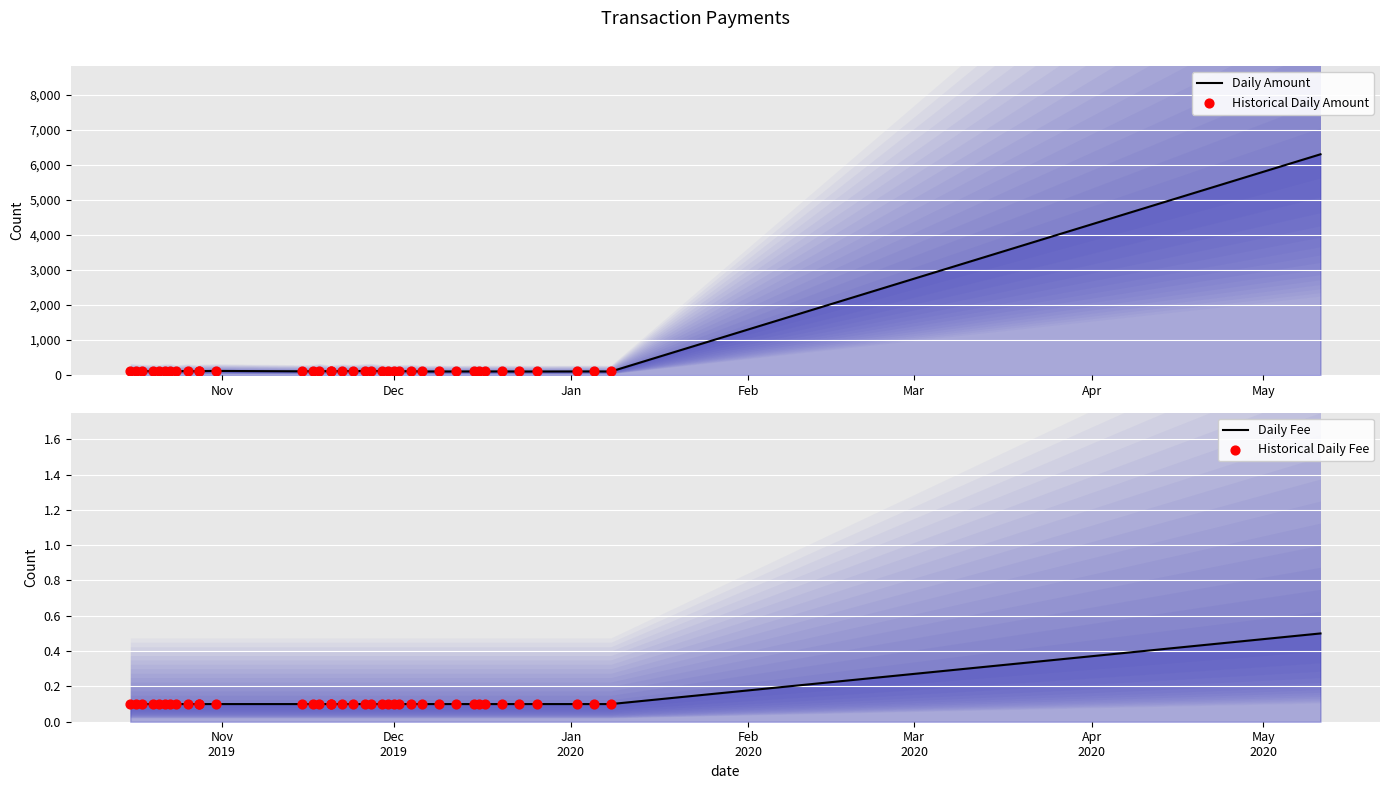

Which series has the largest total across all categories?

Amount